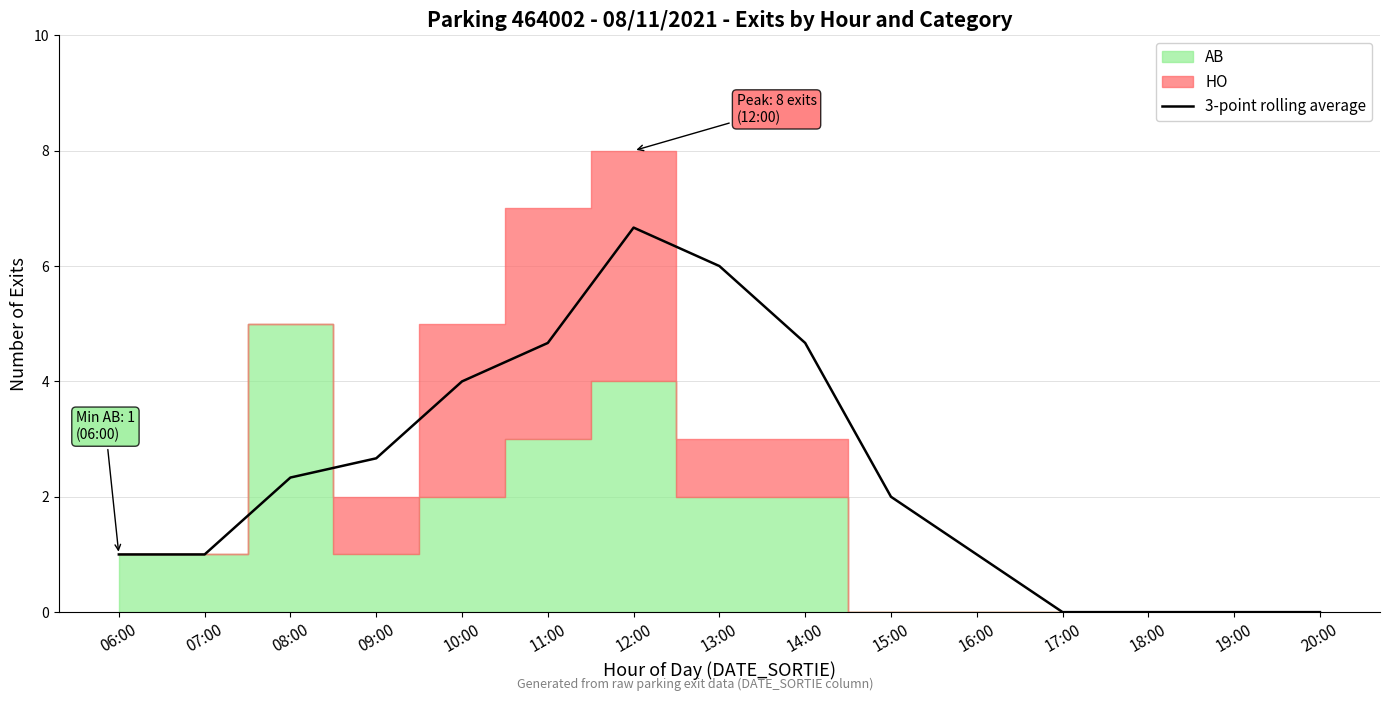

The value at 12:00 is 6.7. True or false?

True